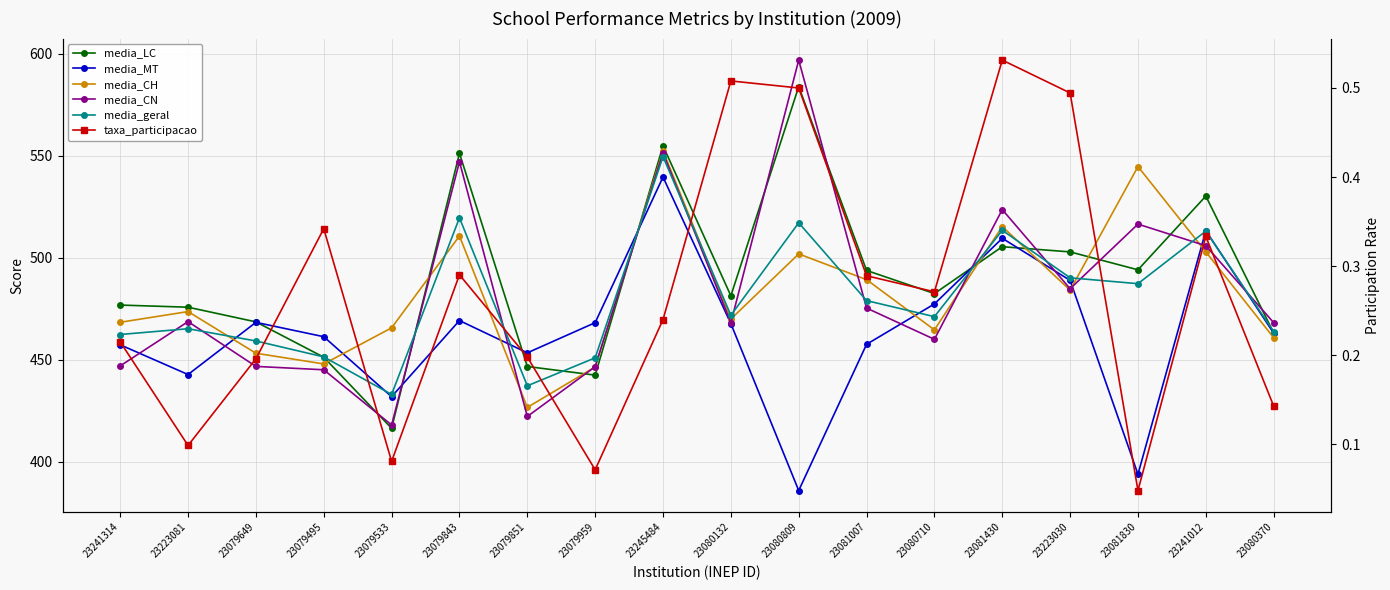

Is the value of media_LC at 23080809 greater than the value of media_MT at 23080370?

Yes